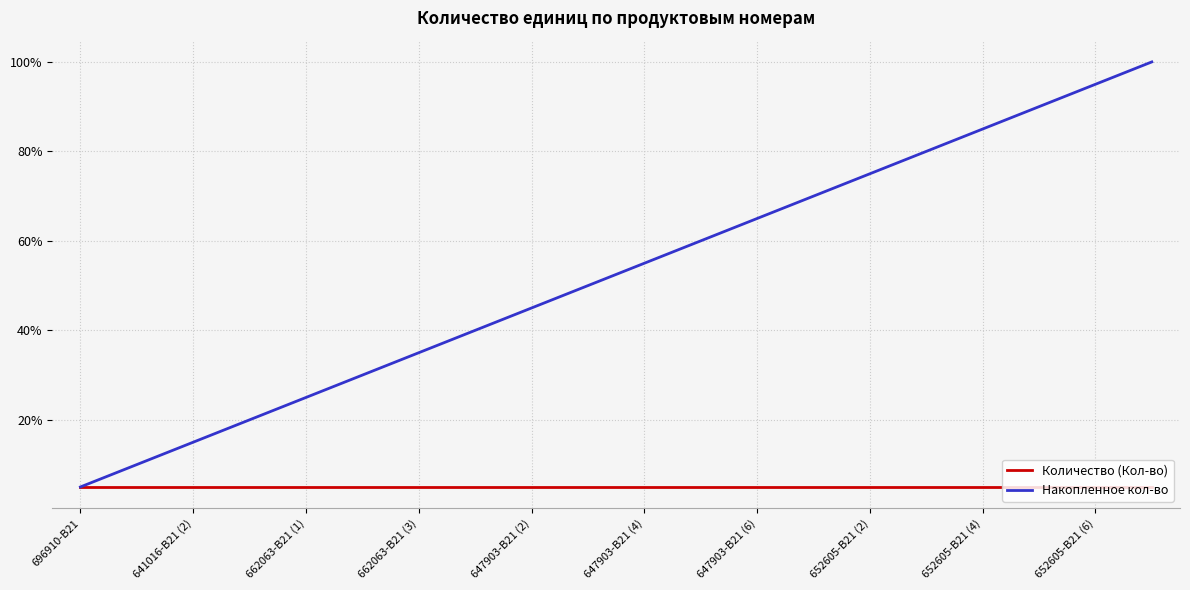

What is the smallest value displayed?

5.0